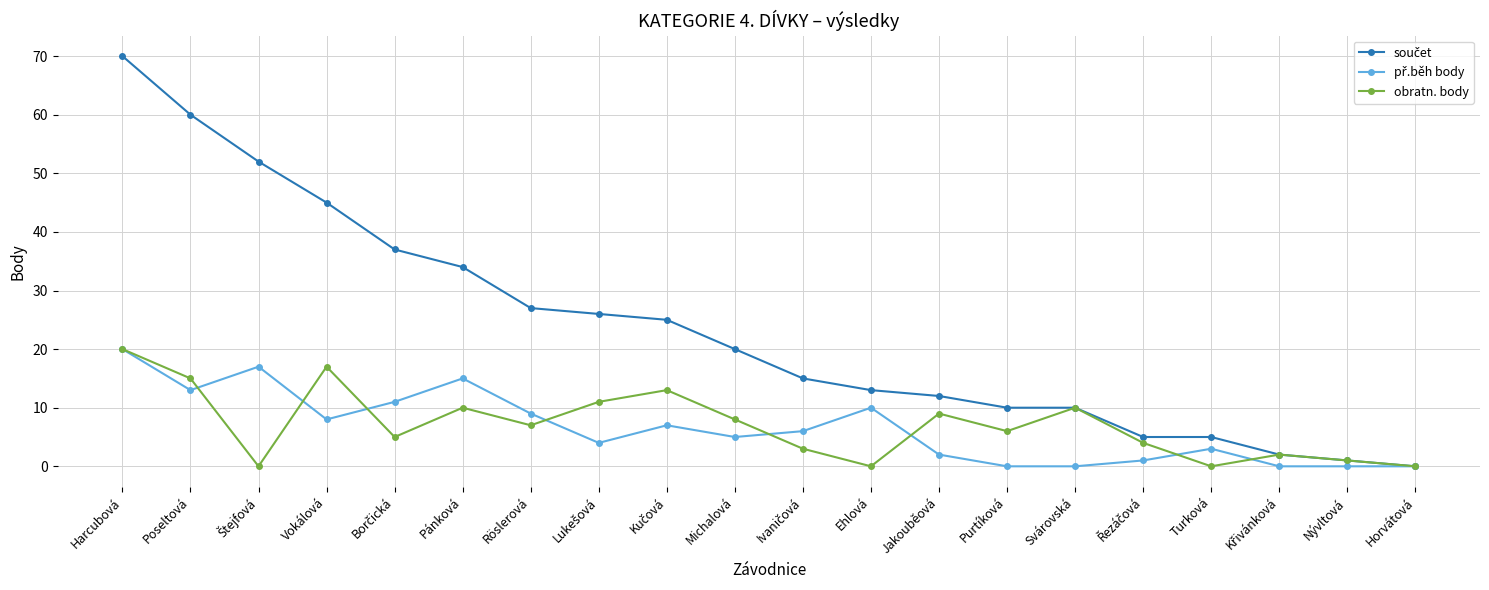

What position from the right is Svárovská?

6